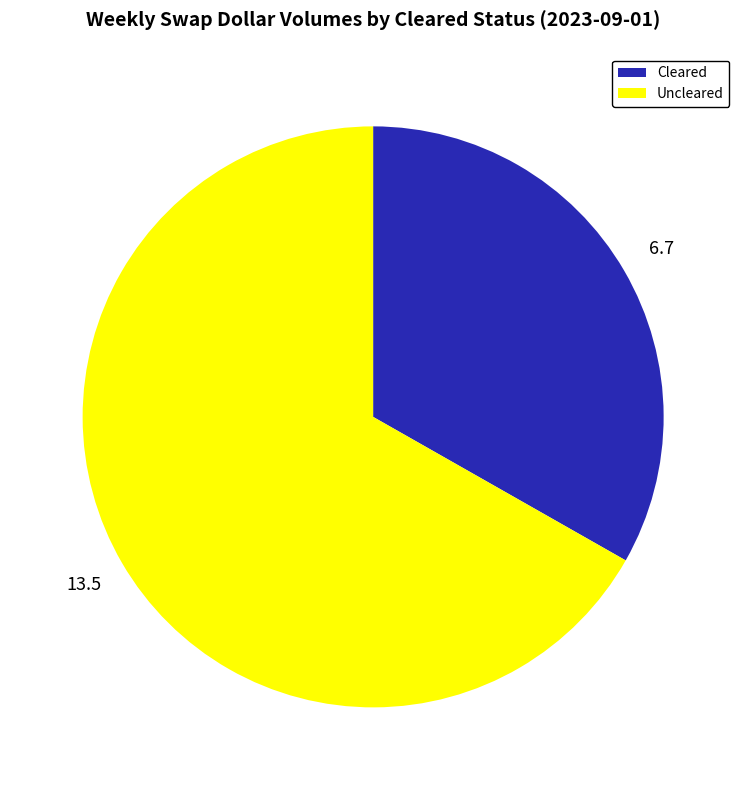

Is there any slice that represents more than half of the pie?

Yes